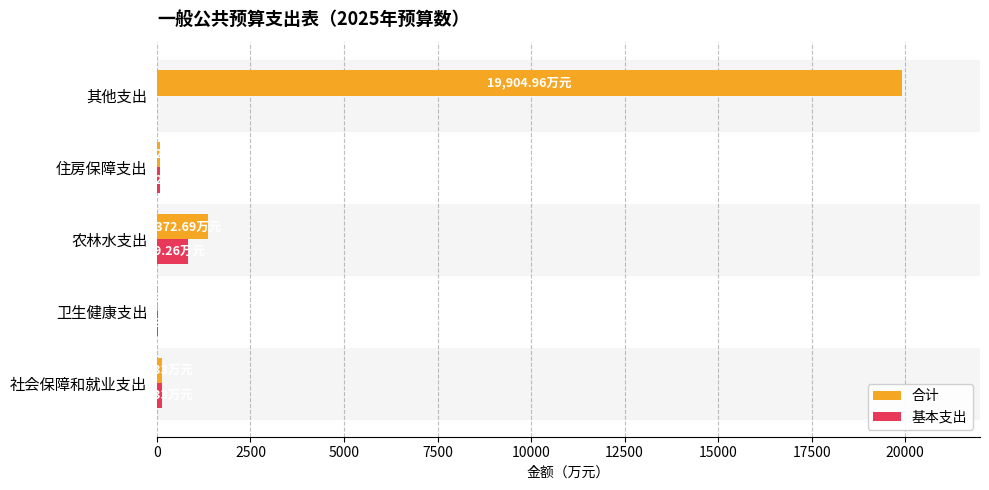

What is the sum of all 合计 values?

21517.6